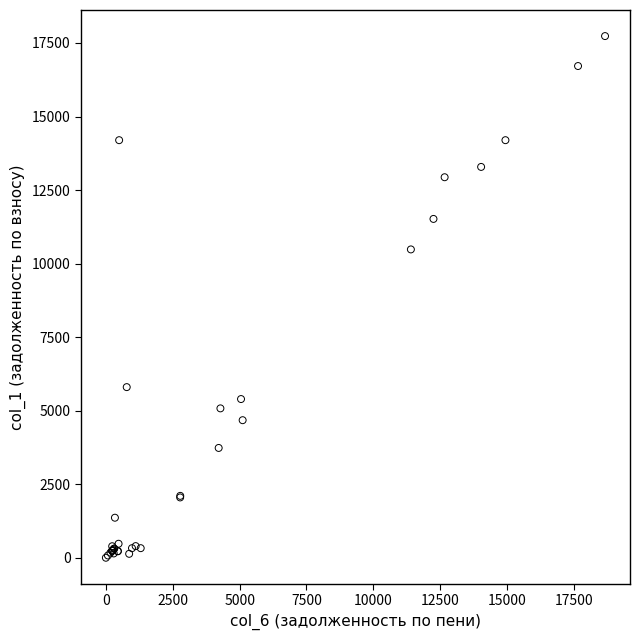

What Y value in the scatter plot is closest to 8867?

10481.7